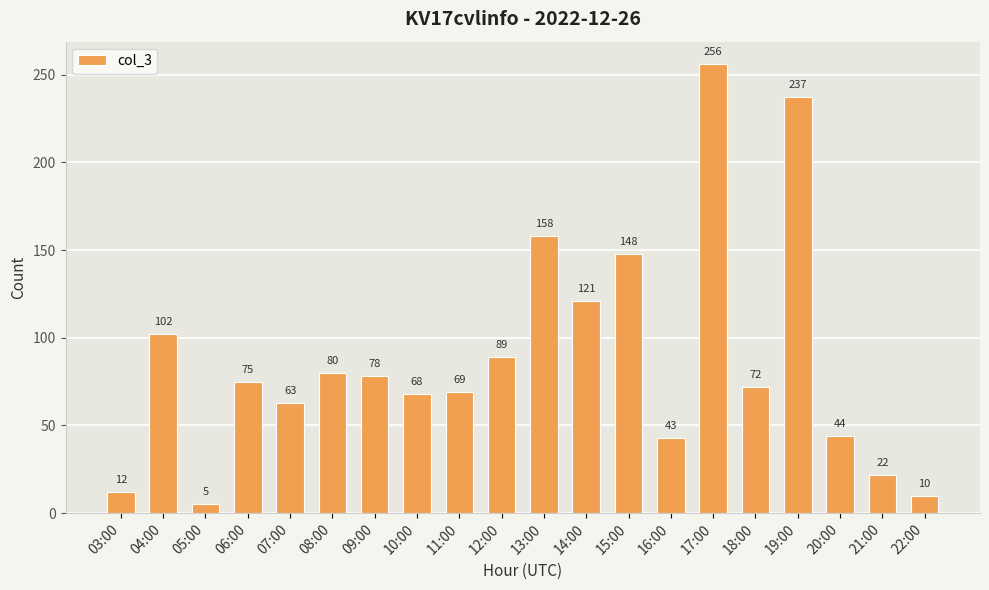

Between 10:00 and 03:00, which is larger?

10:00